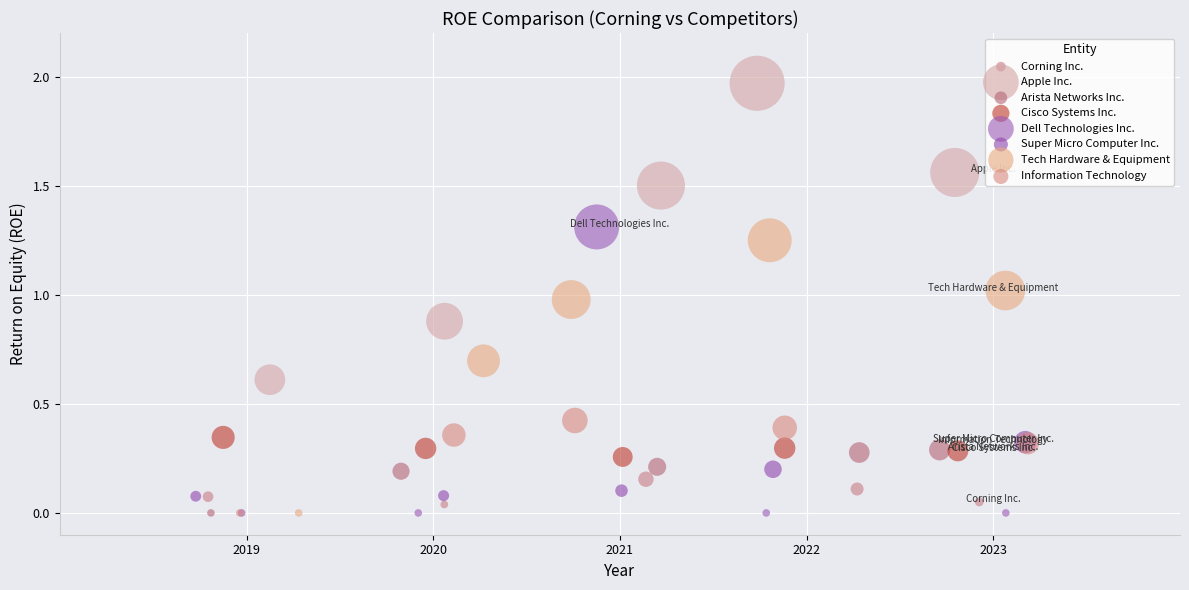

Which series has the largest Y range (max minus min)?

Apple Inc.